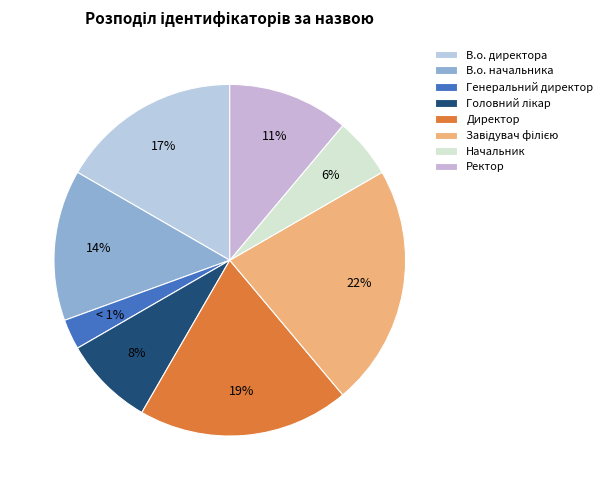

To the nearest percent, what is the combined percentage of Завідувач філією and Генеральний директор?

25%